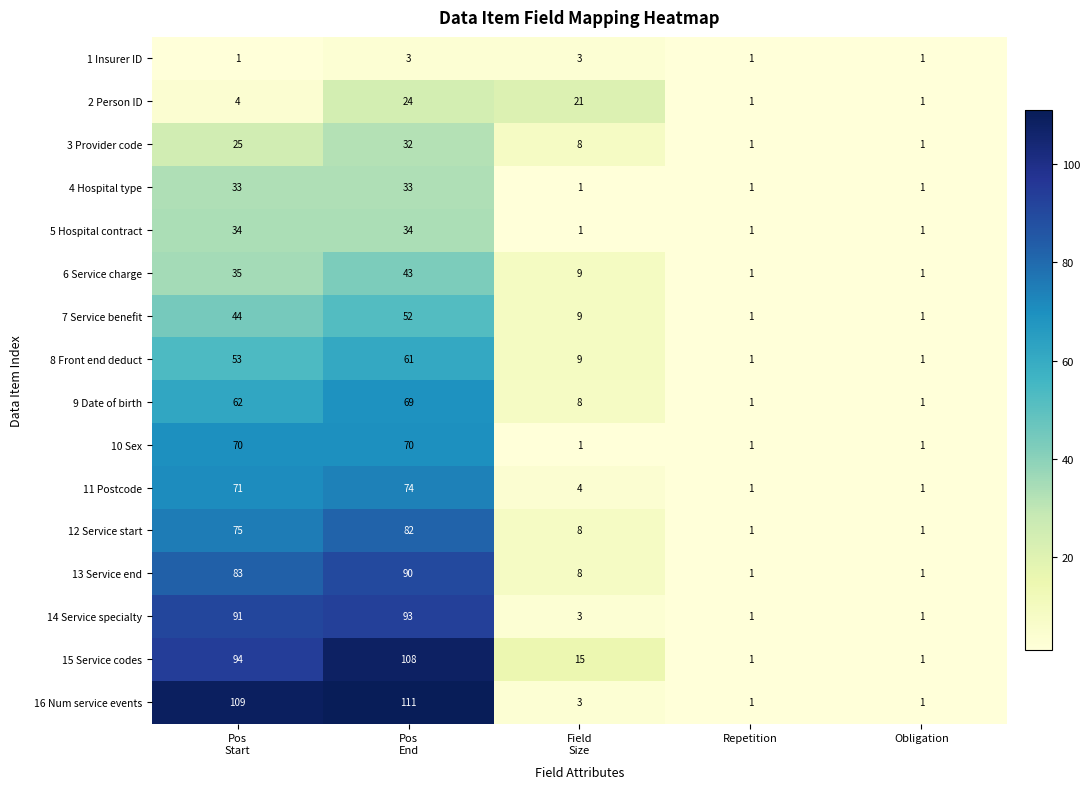

What is the difference between the second highest and minimum values in the 12 Service start series?

74